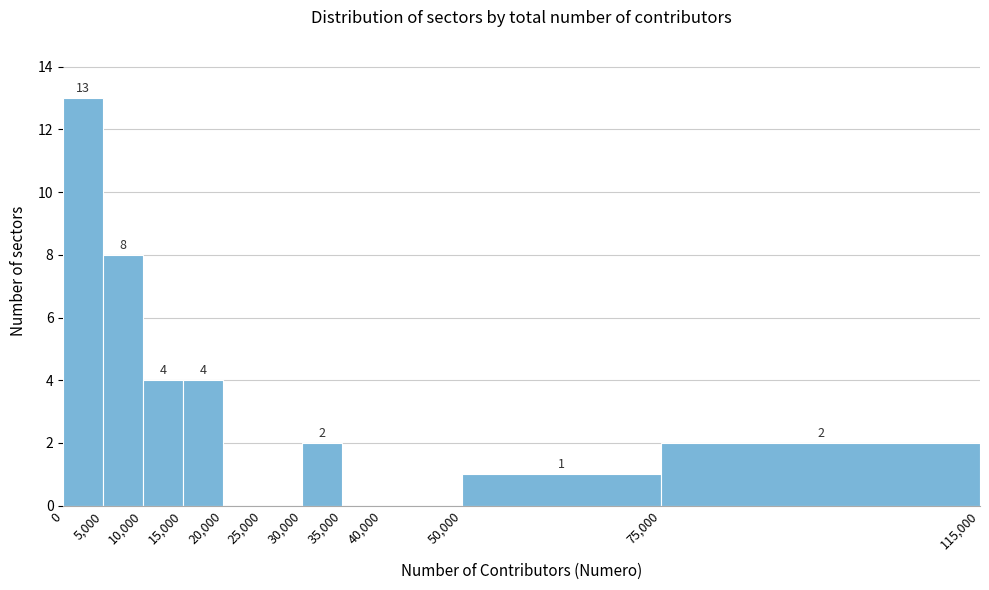

Which range on the x-axis has the tallest bar?

0 to 5,000